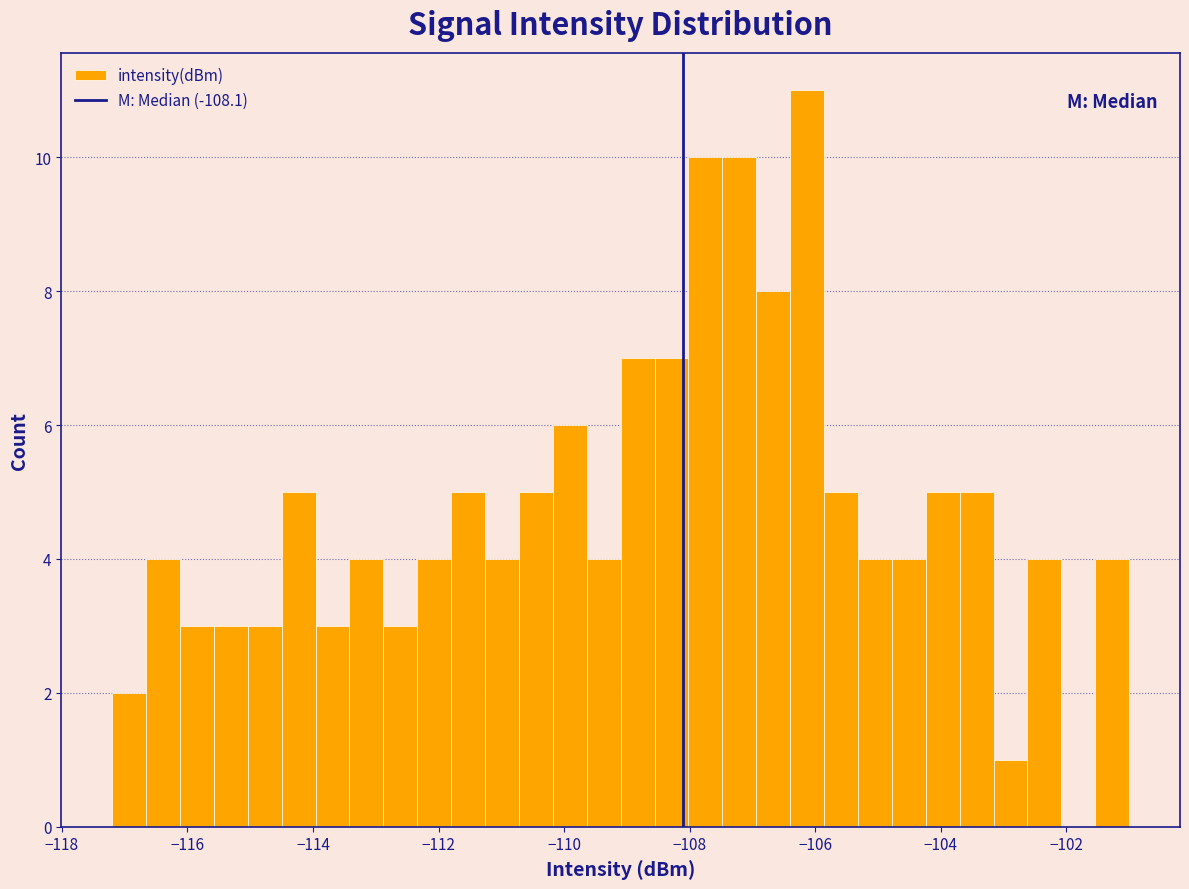

Read against the x-axis, roughly where is the centre of the tallest bar?

-106.2